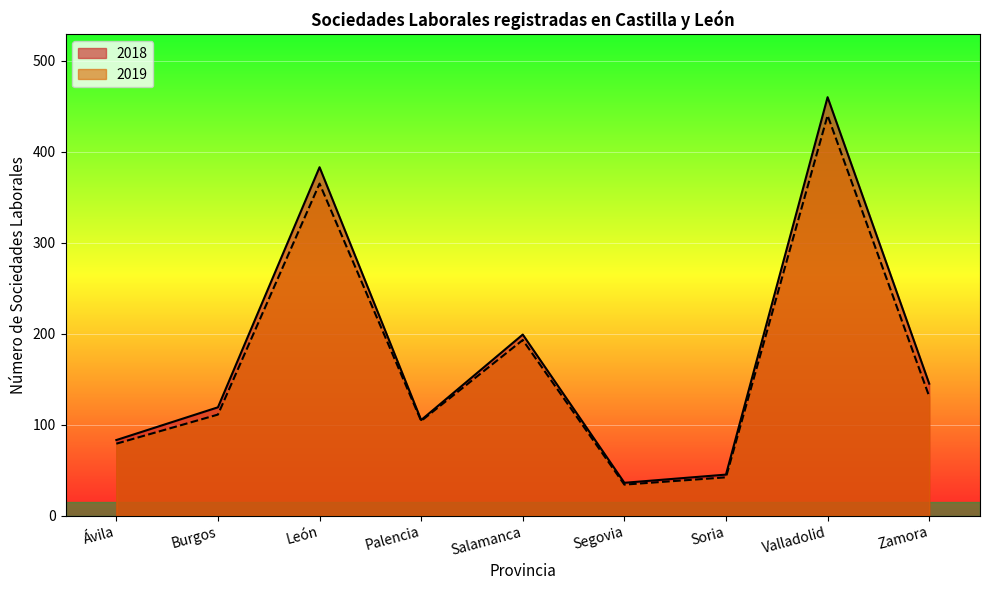

Is it true that 2018 equals 137 at Ávila?

False